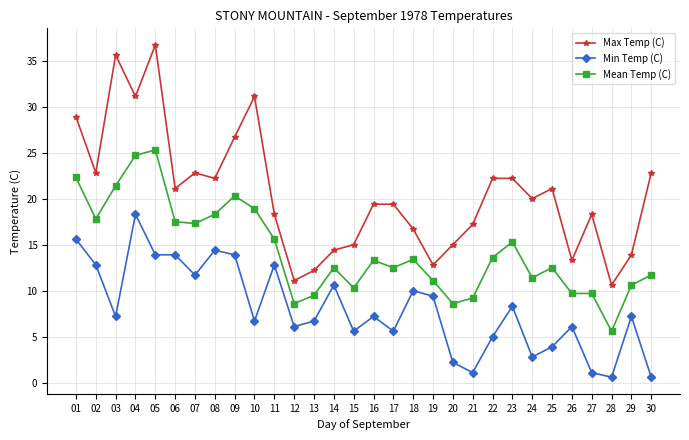

What is the sum of the Min Temp (C) values at 06 and 28?

14.5